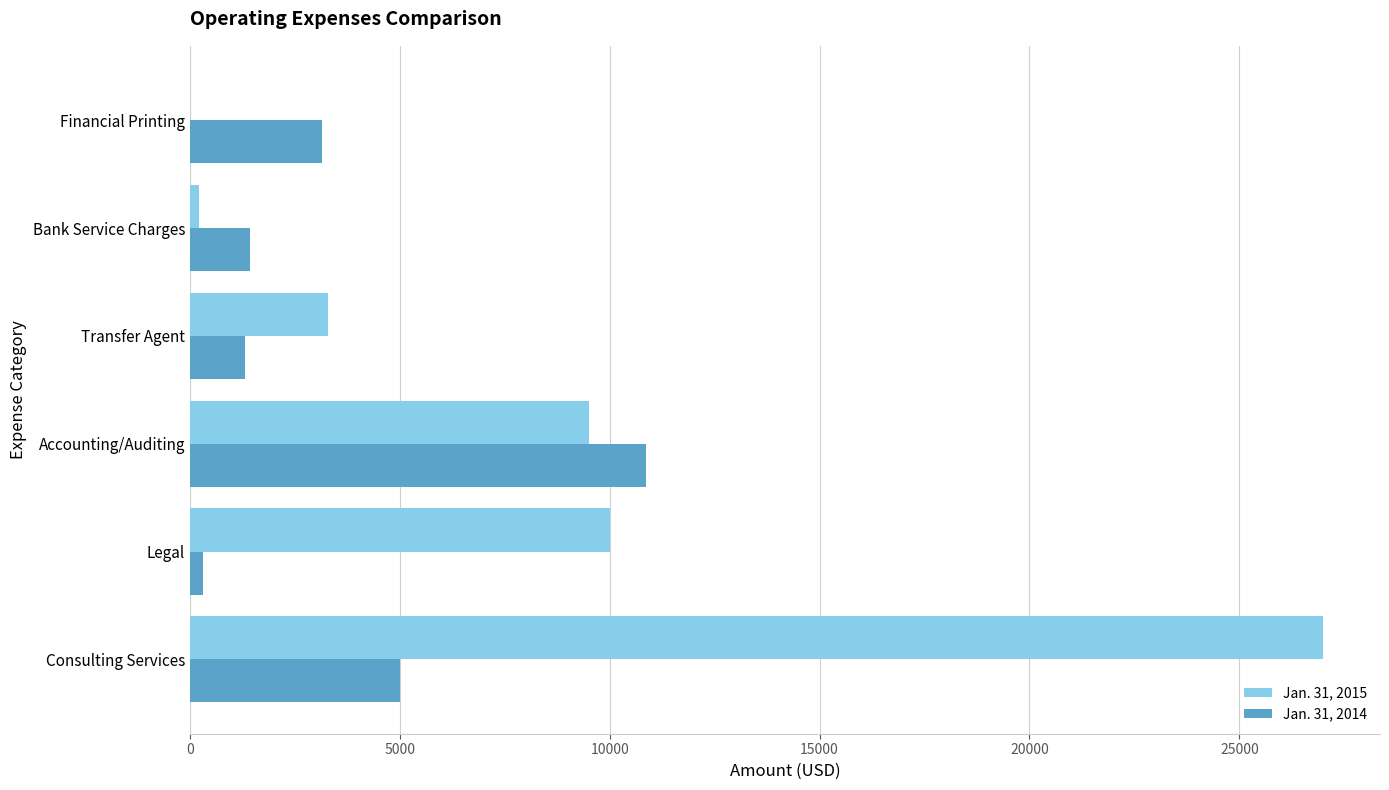

Between Accounting/Auditing and Financial Printing, which series saw the biggest shift?

Jan. 31, 2015